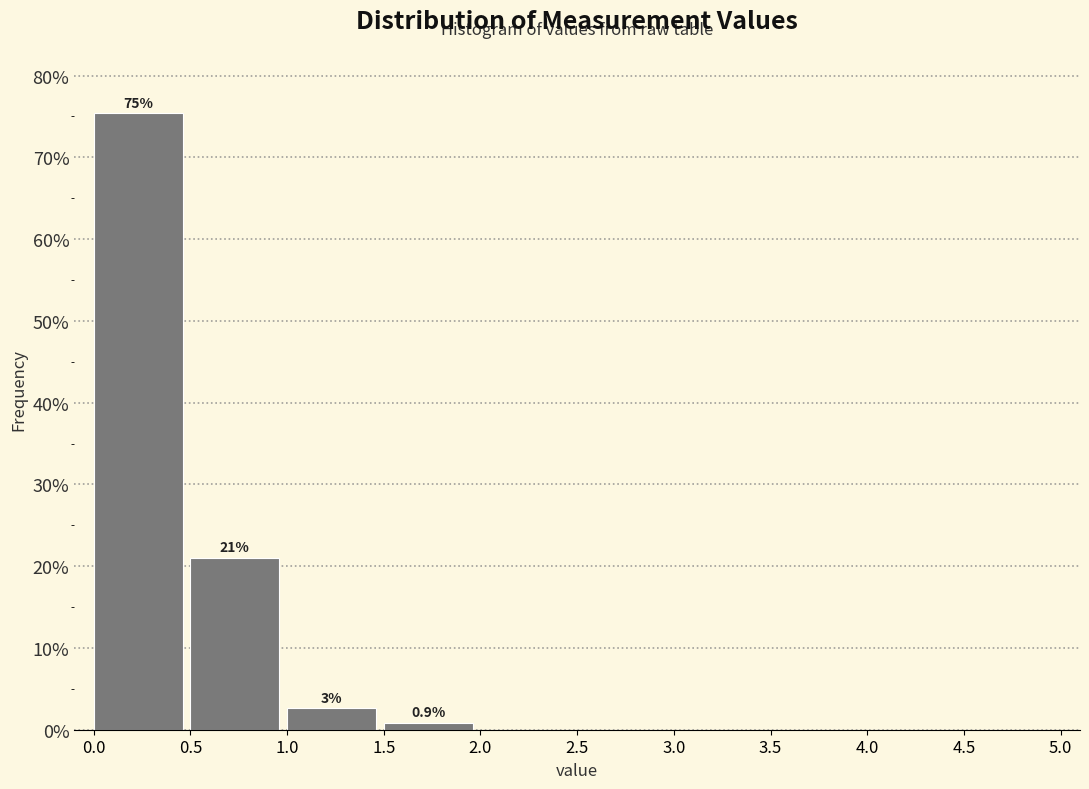

Which range on the x-axis has the tallest bar?

0.0 to 0.5